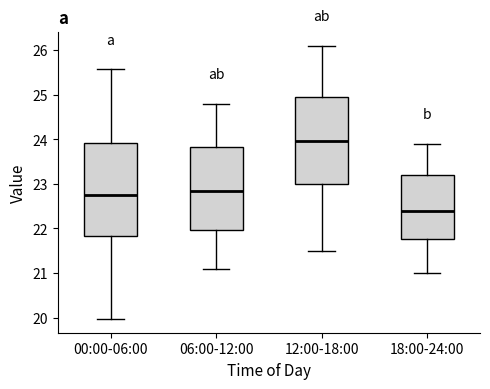

Which box's median line is the highest?

12:00-18:00